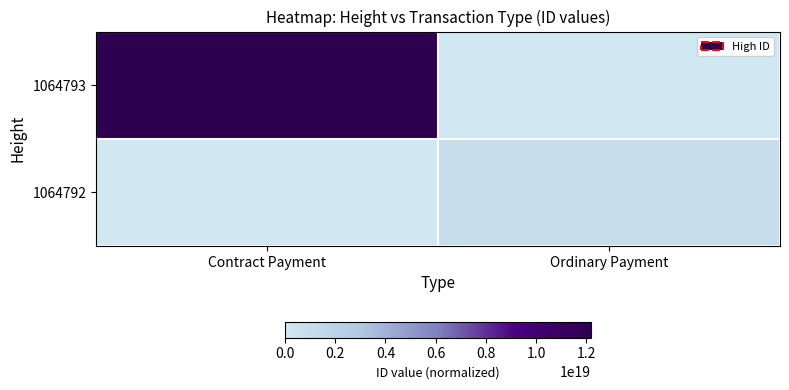

Which series changed the most between Contract Payment and Ordinary Payment?

1064793